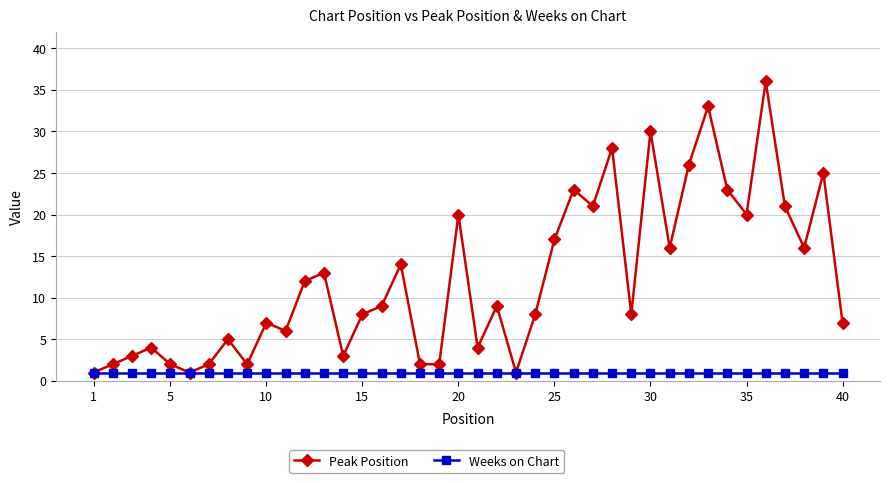

What is the greatest value displayed?

36